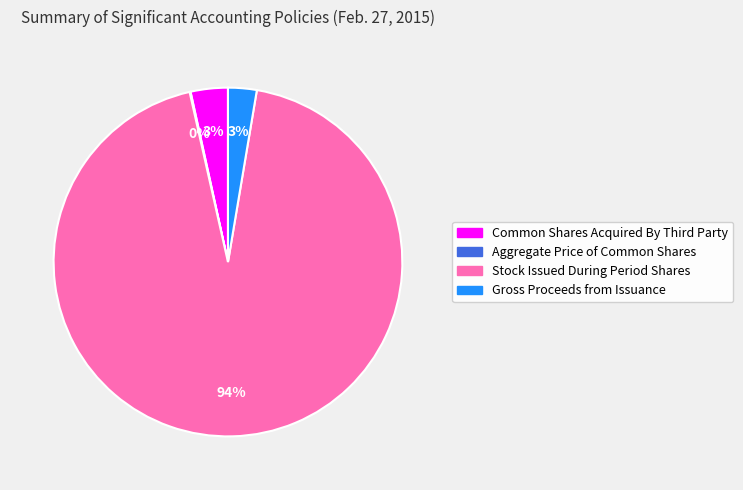

Combined, do Gross Proceeds from Issuance and Stock Issued During Period Shares account for over 50%?

Yes